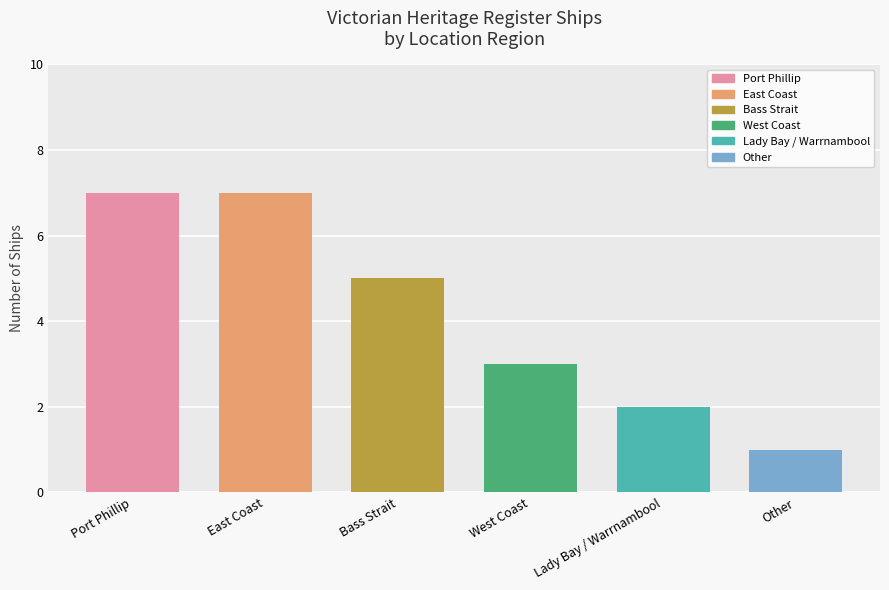

Reading left to right, list all the values displayed in this chart.

Port Phillip=7	East Coast=7	Bass Strait=5	West Coast=3	Lady Bay / Warrnambool=2	Other=1